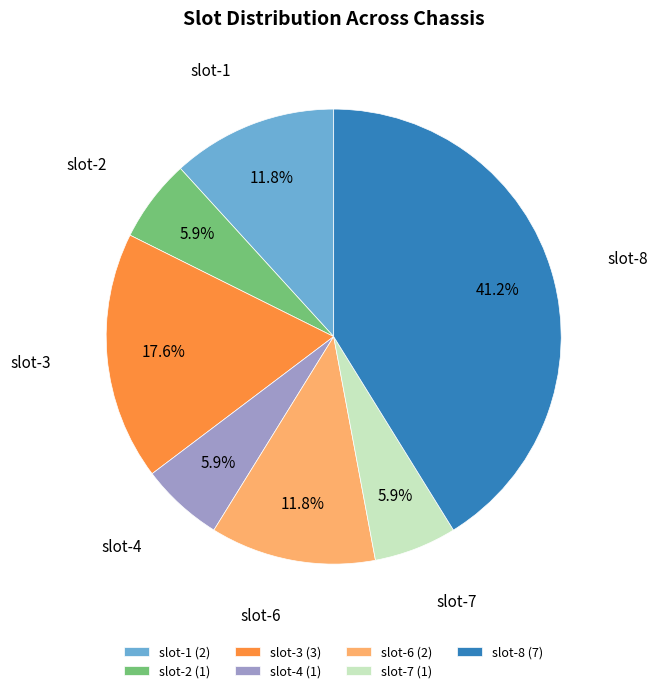

What percentage do slot-7 (1) and slot-2 (1) together represent?

11.8%